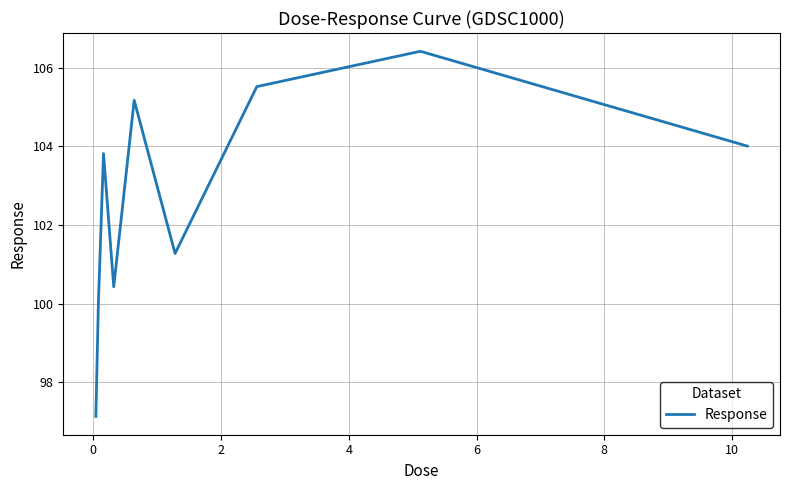

What is the sum of all values?

923.8